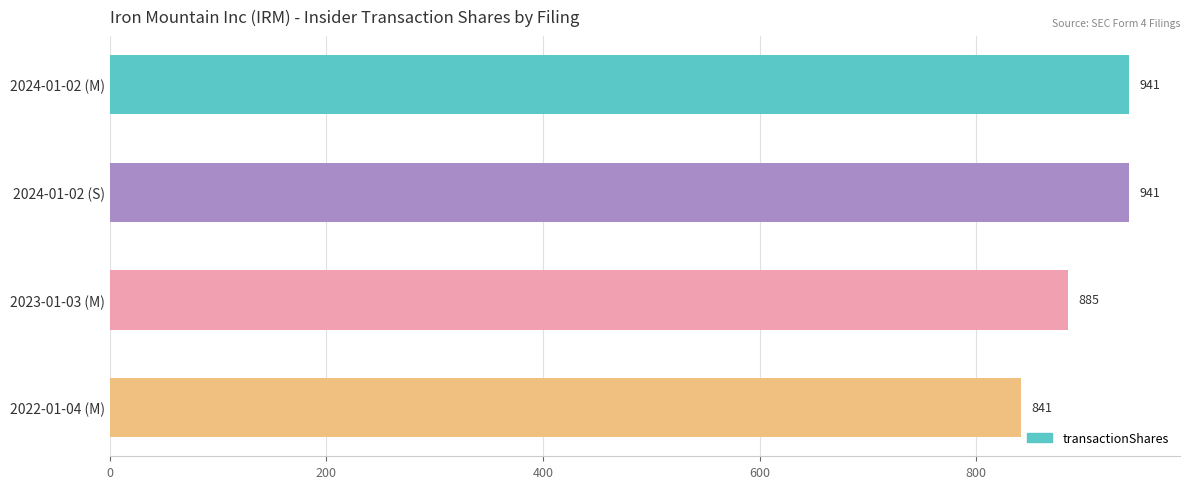

What is the sum of all values?

3608